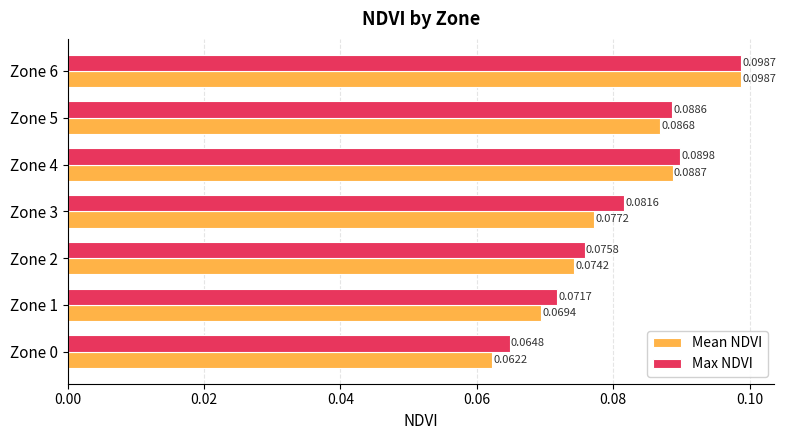

Is the value of Mean NDVI at Zone 6 greater than the value of Max NDVI at Zone 1?

Yes